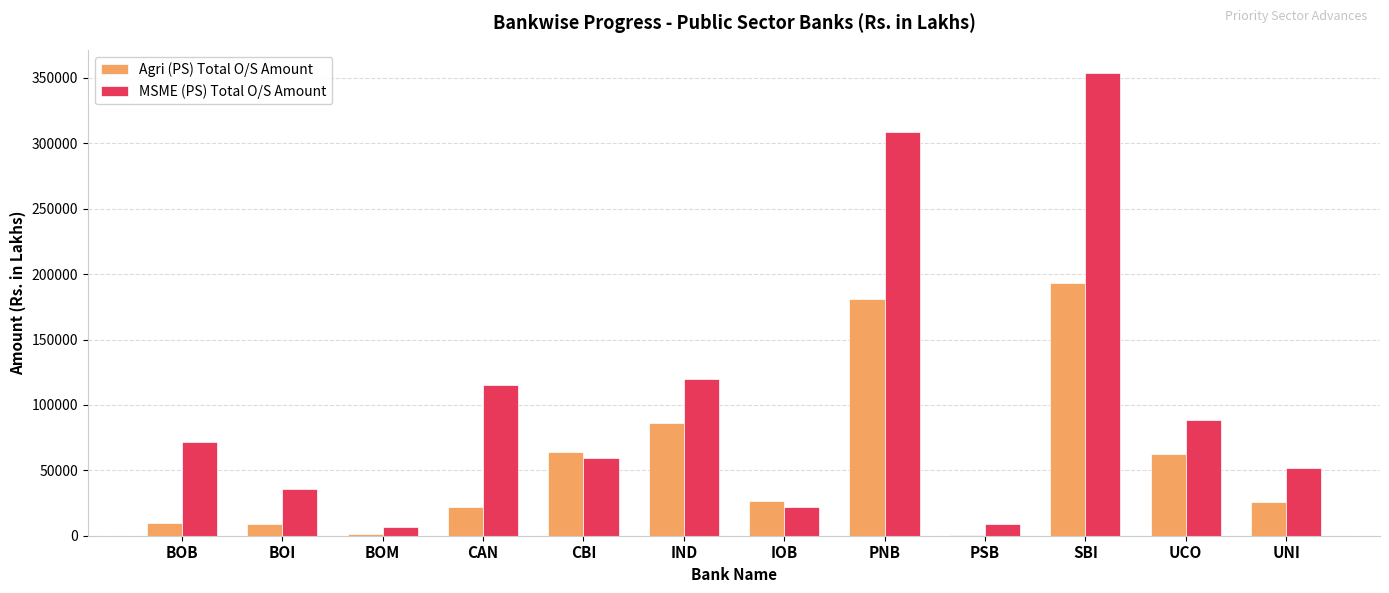

True or false: MSME (PS) Total O/S Amount has a value of 21757.0 at IOB.

True